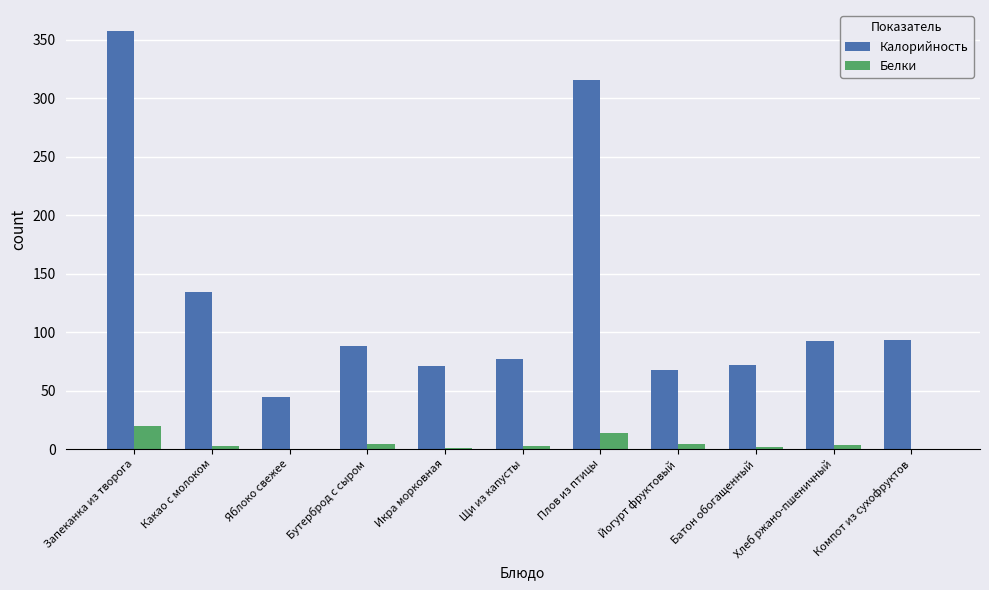

How many data points does each series have?

11